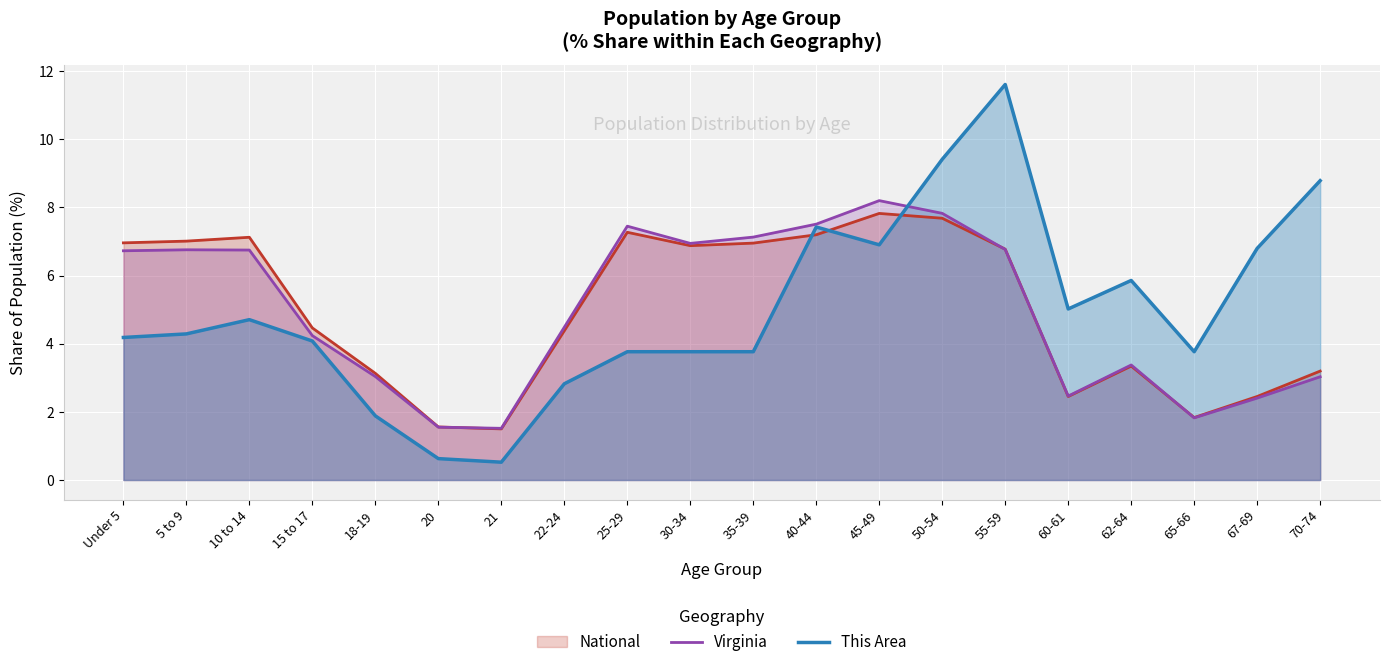

What is the highest value of the Virginia series?

8.2